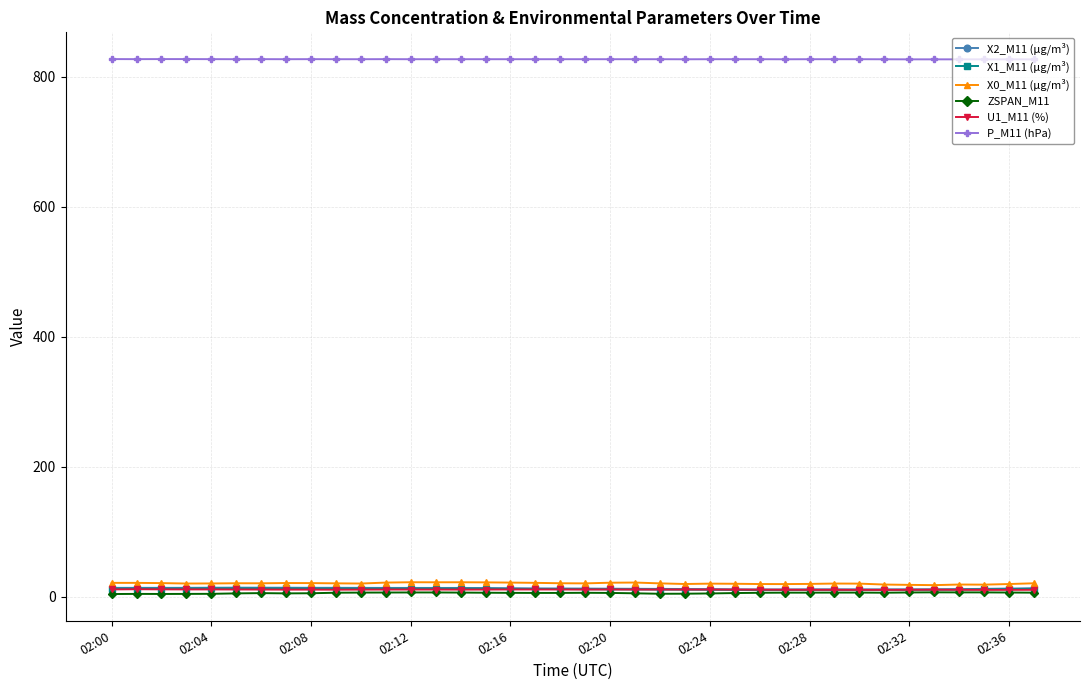

True or false: X1_M11 (μg/m³) and X2_M11 (μg/m³) cross at least once.

False